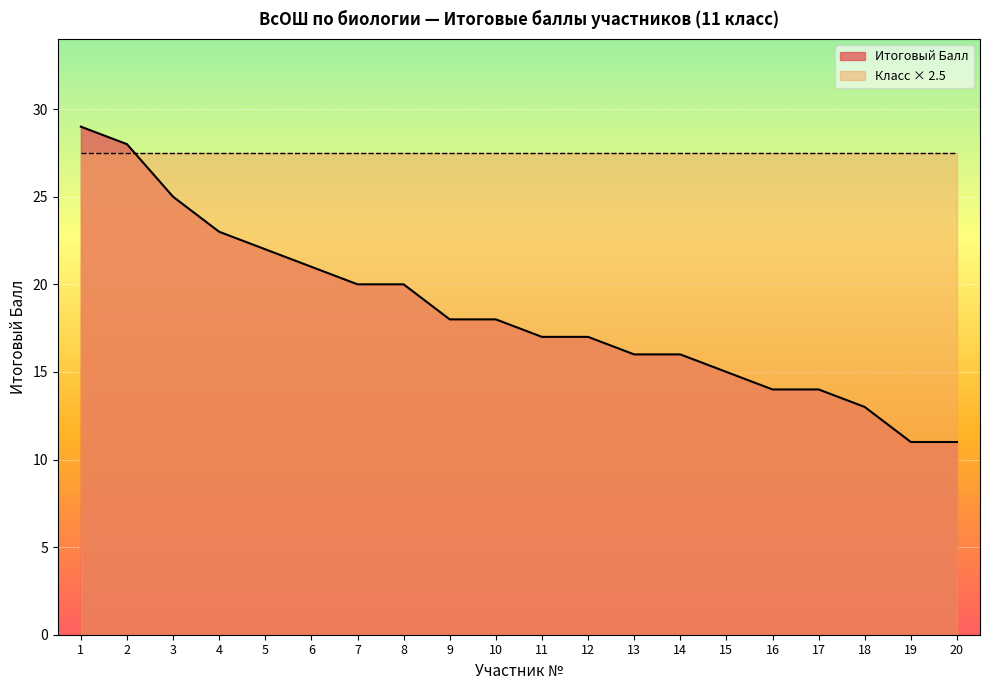

What is the sum of all values?

368